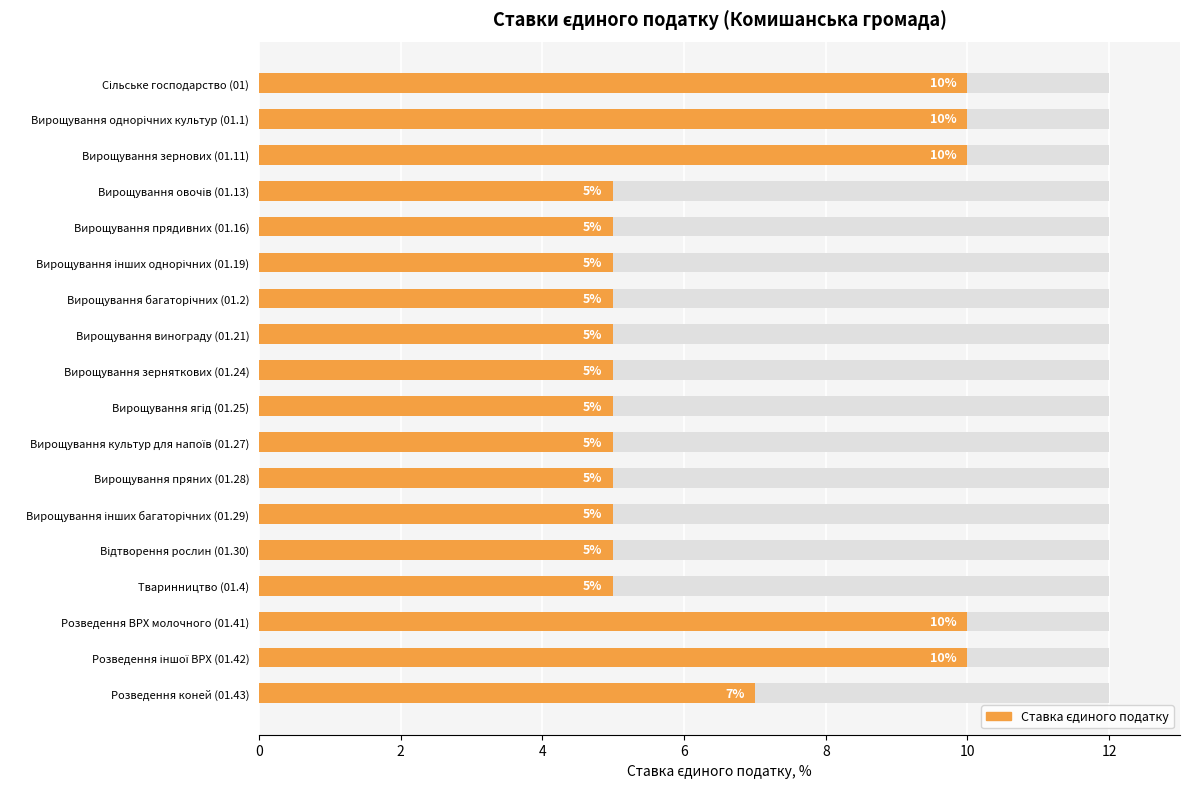

How many series are shown in this chart?

1